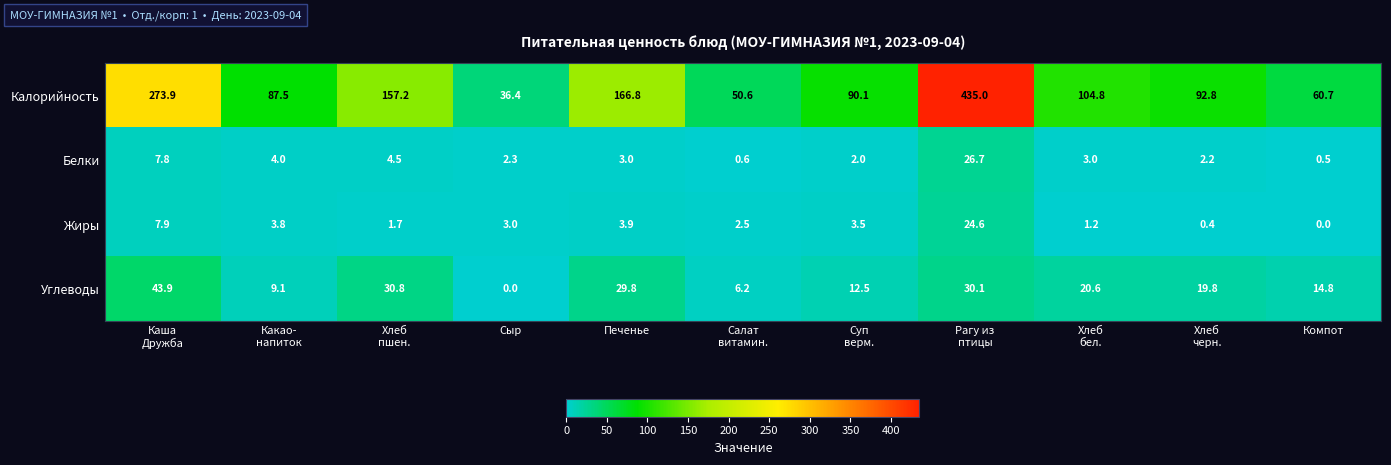

Is it true that Калорийность equals 166.8 at Печенье?

True